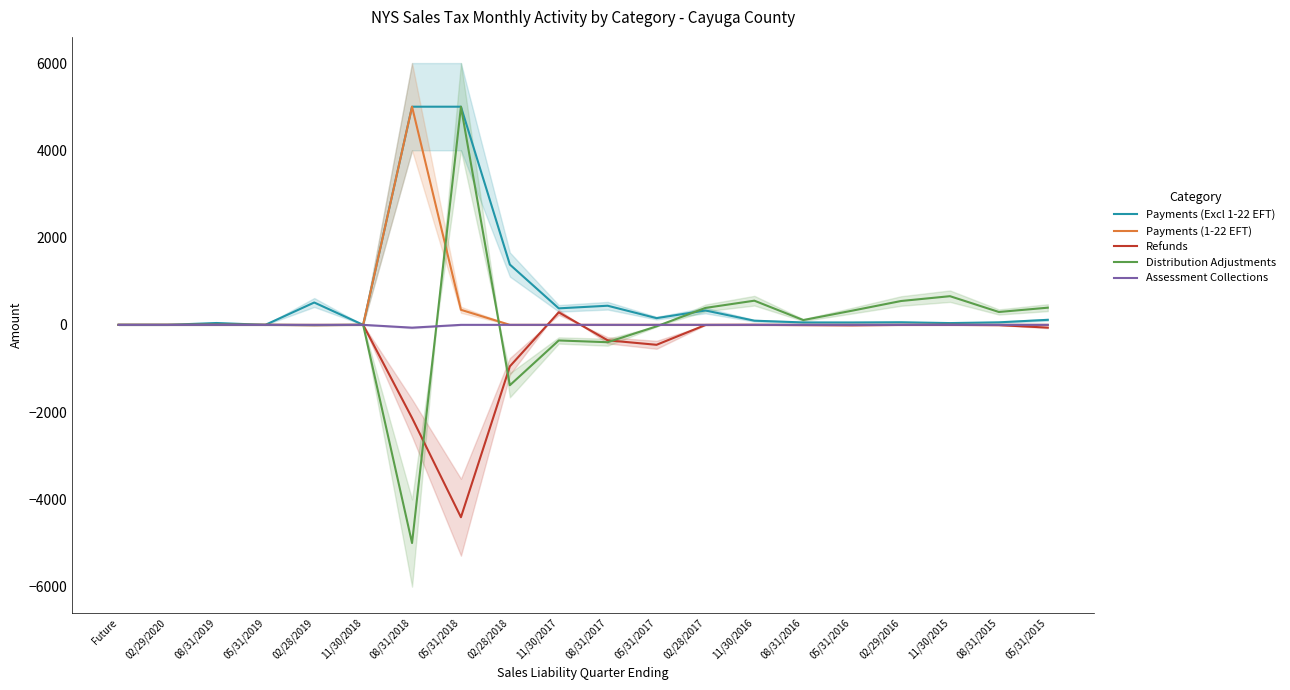

What is the smallest value displayed?

-5000.0